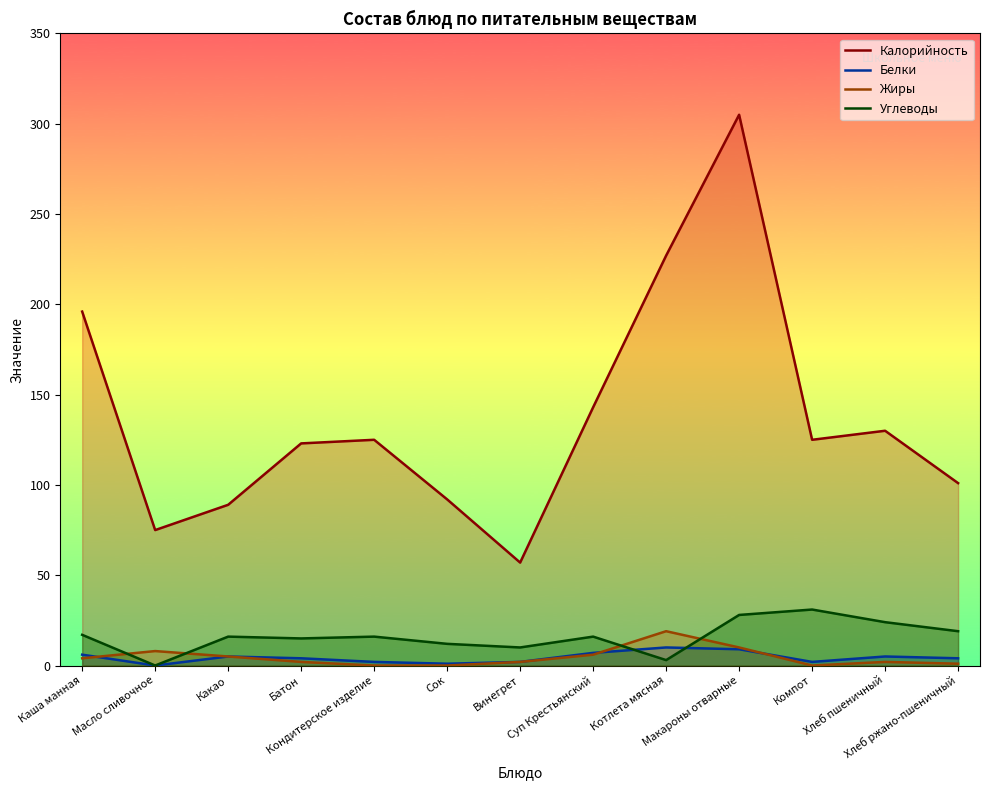

What is the highest value of the Белки series?

10